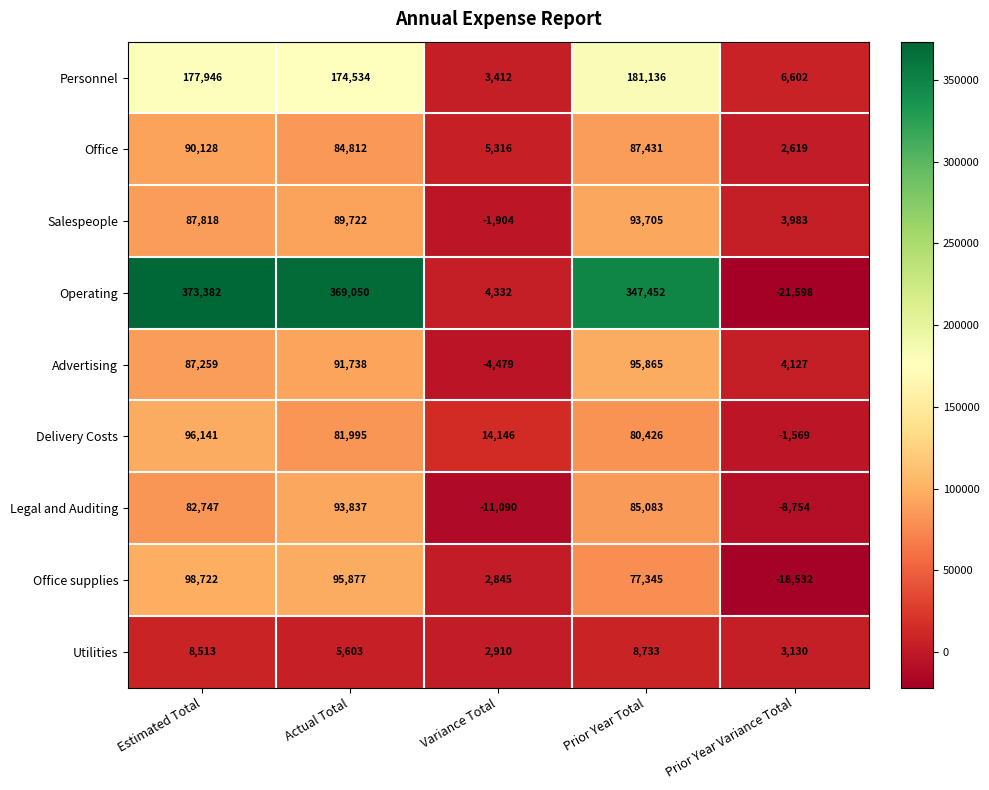

The value of Personnel at Actual Total is 174534. True or false?

True